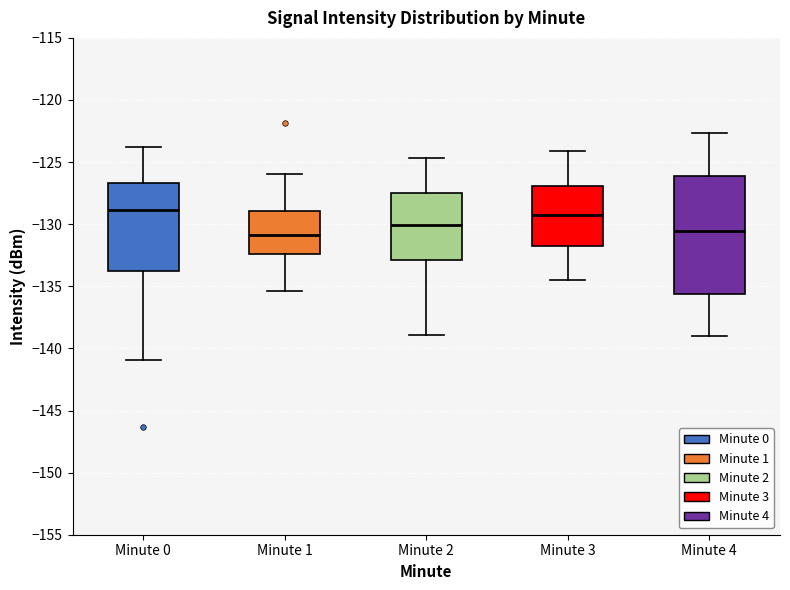

Where does the lower whisker of the box for Minute 4 end on the y-axis? The values are not printed on the chart, so give them approximately, as read against the axis.

-139.0